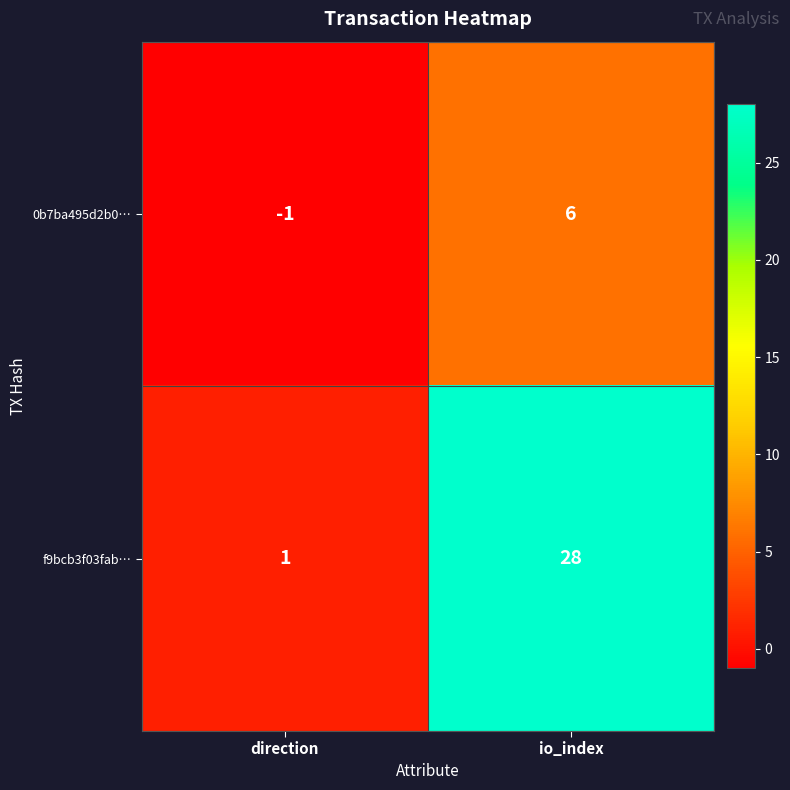

Is it true that f9bcb3f03fab… equals 17 at io_index?

False